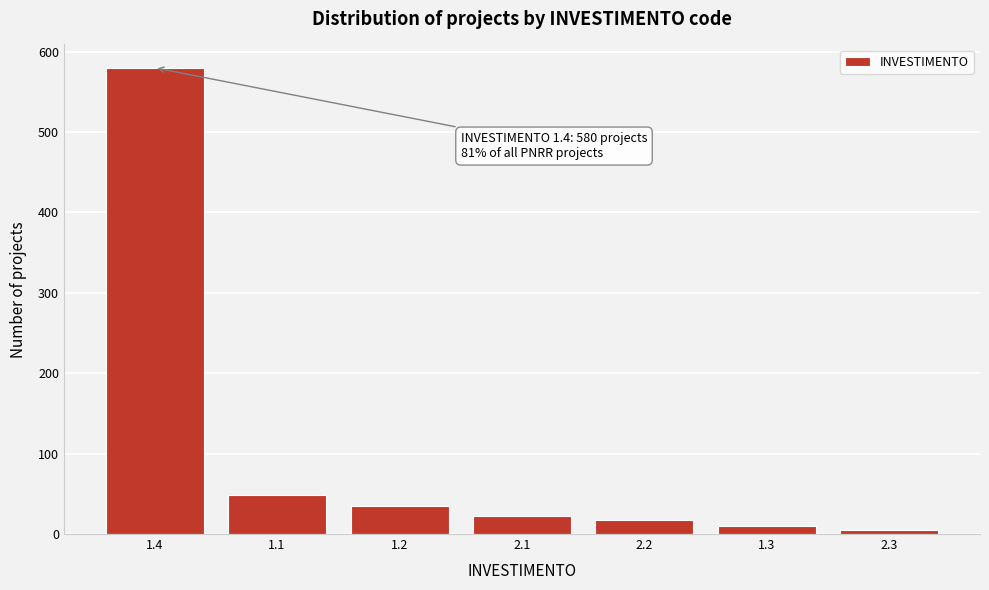

Reading left to right, transcribe all the data shown in this chart.

580	48	35	22	18	10	5